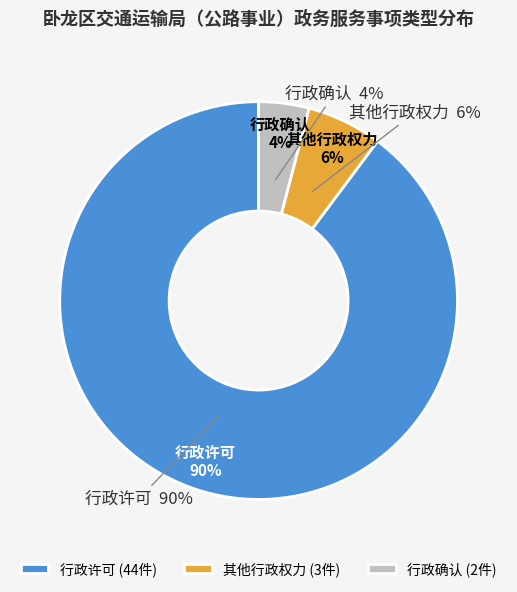

Between 其他行政权力 and 行政许可, which is larger?

行政许可